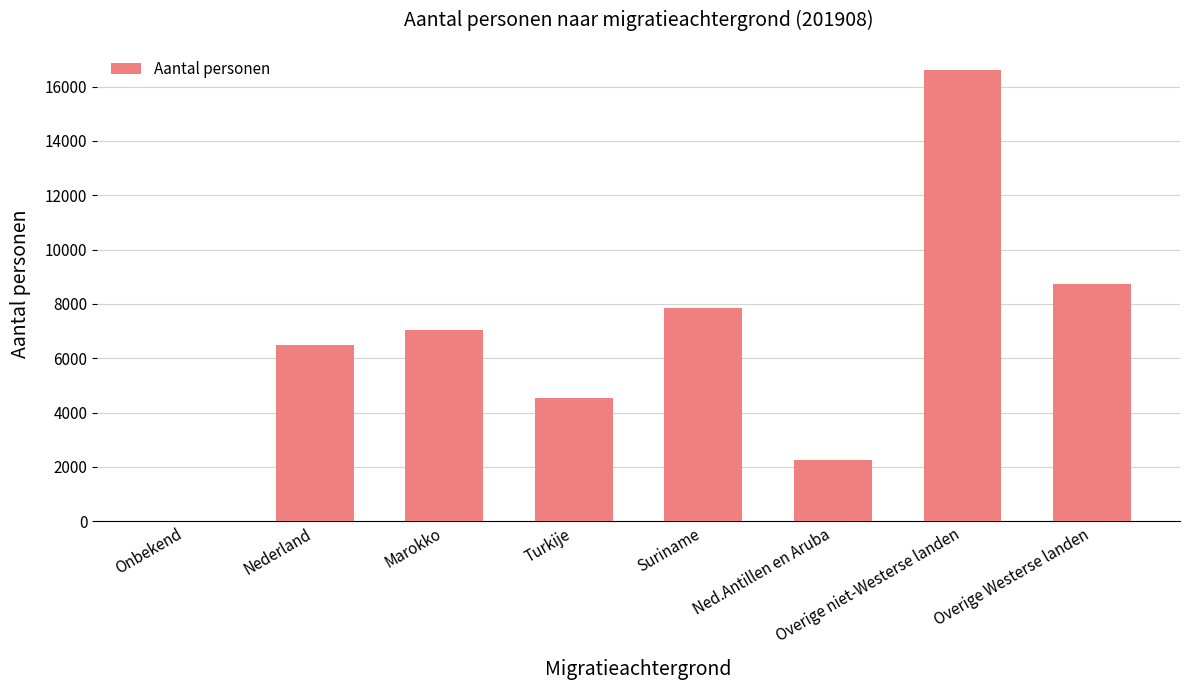

Reading left to right, extract all data points from this chart.

Onbekend=10	Nederland=6470	Marokko=7025	Turkije=4550	Suriname=7865	Ned.Antillen en Aruba=2255	Overige niet-Westerse landen=16625	Overige Westerse landen=8745